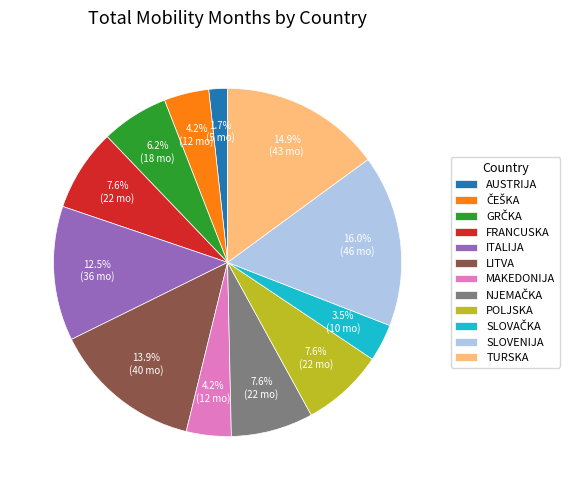

What percentage is NOT represented by ITALIJA?

87.5%